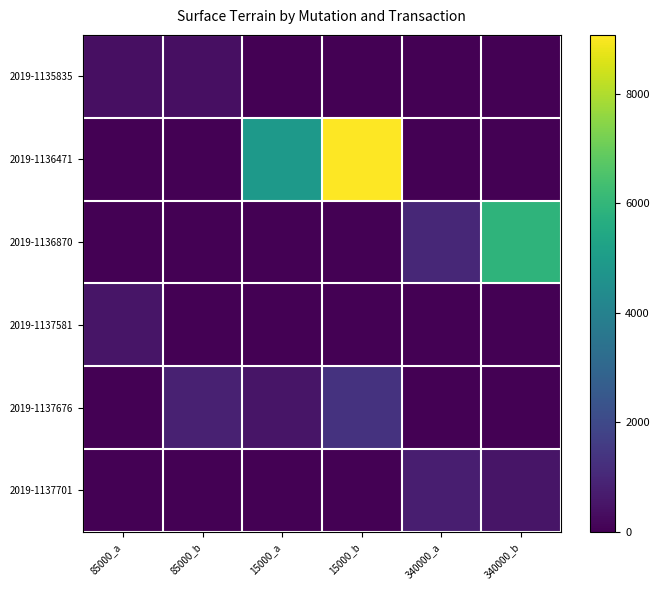

What is the spread (max minus min) of values at 340000_a?

1000